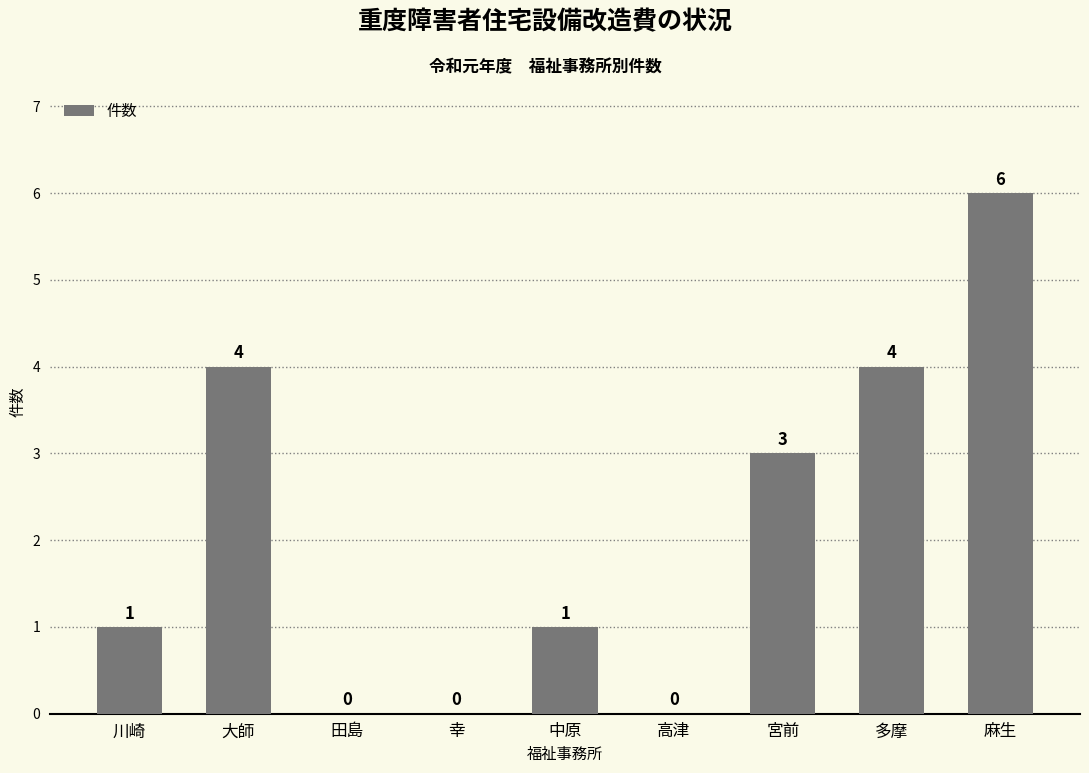

The value at 宮前 is 3. True or false?

True